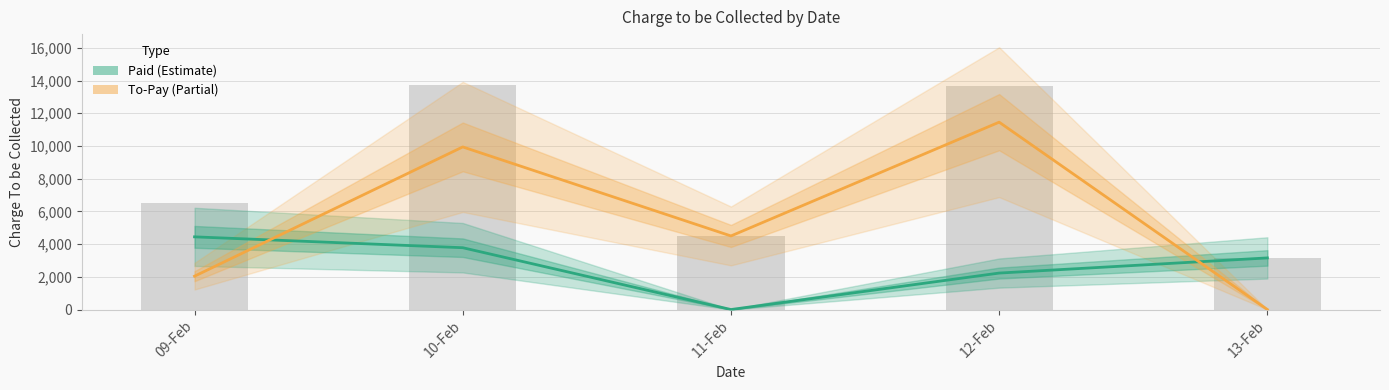

Which series changed the most between 11-Feb and 13-Feb?

To-Pay (Partial)